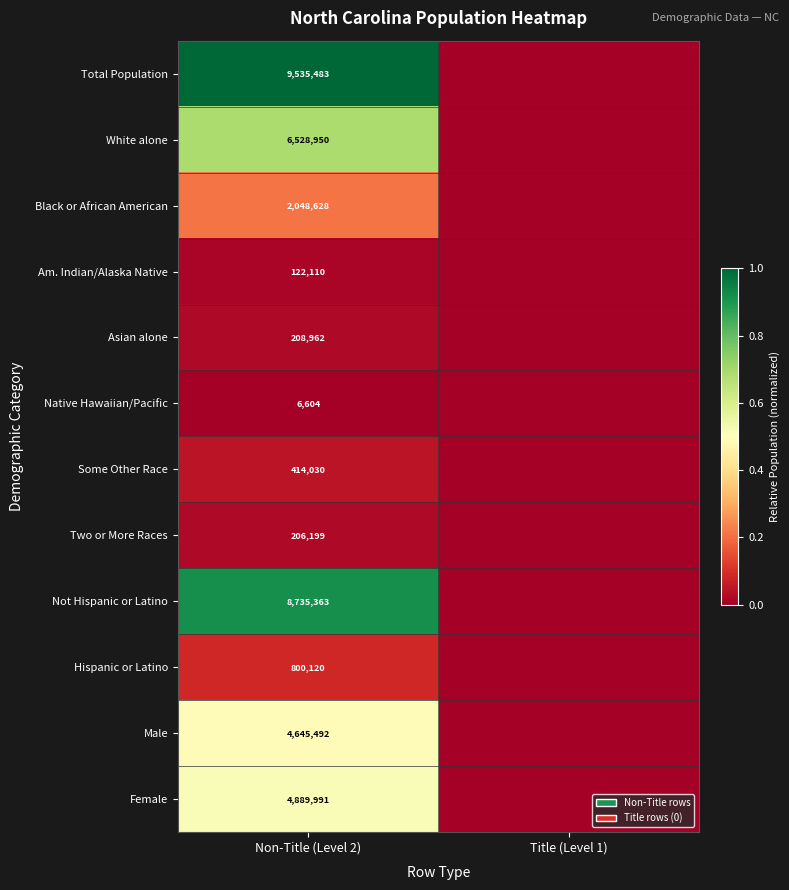

Is it true that Am. Indian/Alaska Native equals 122110 at Non-Title (Level 2)?

True